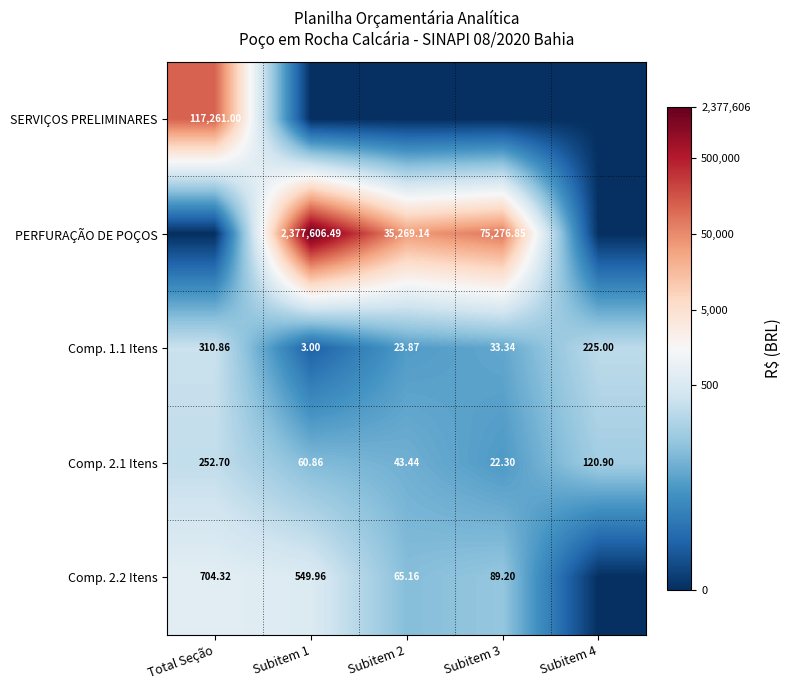

Is the value of Comp. 1.1 Itens at Subitem 2 greater than the value of Comp. 2.1 Itens at Subitem 4?

No